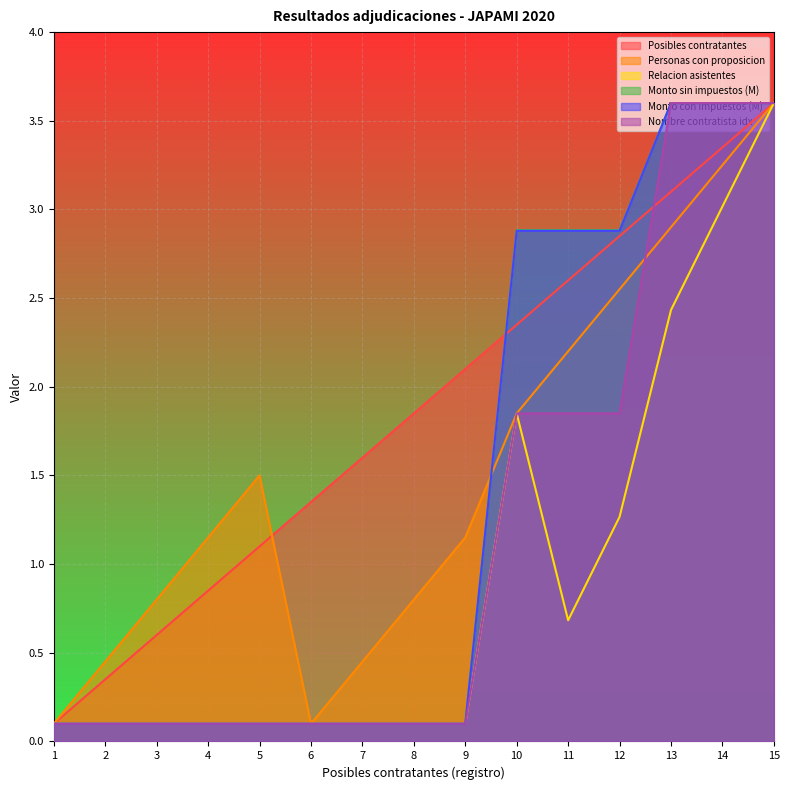

True or false: Monto sin impuestos (M) and Monto con impuestos (M) intersect in this chart.

False